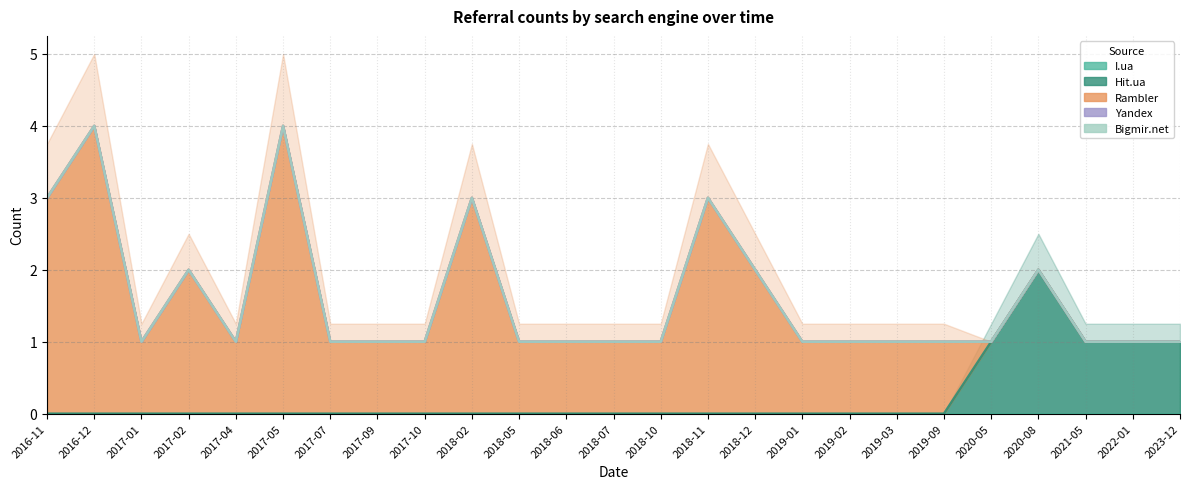

How many lines are shown in the chart?

5